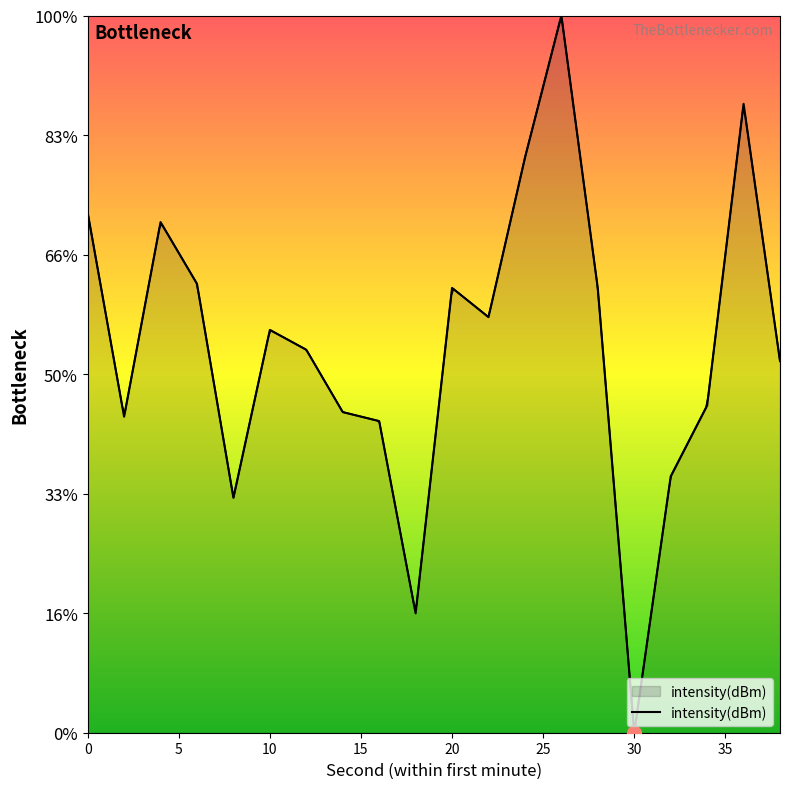

The chart shows a value of -204.8 at 10. True or false?

False